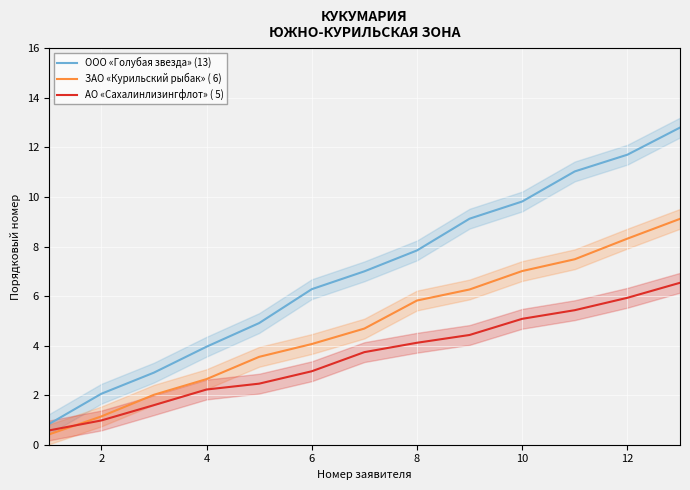

What is the lowest value of the АО «Сахалинлизингфлот» ( 5) series?

0.6